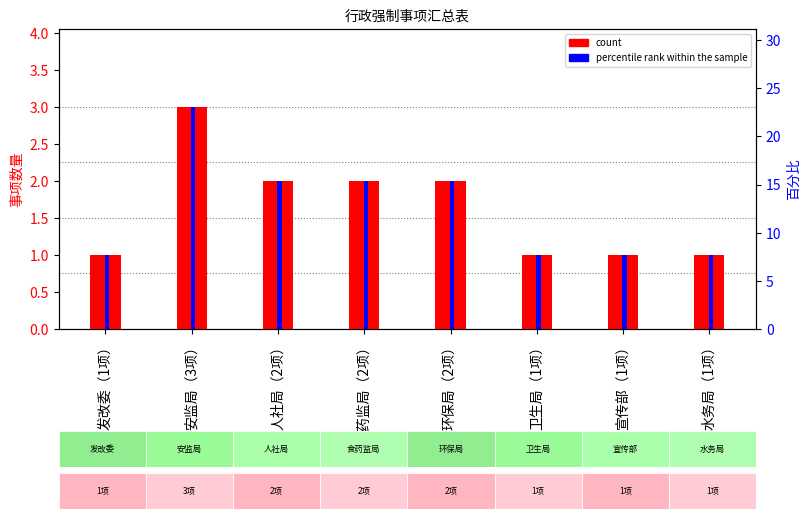

Which series has the largest range (max minus min)?

percentile rank within the sample